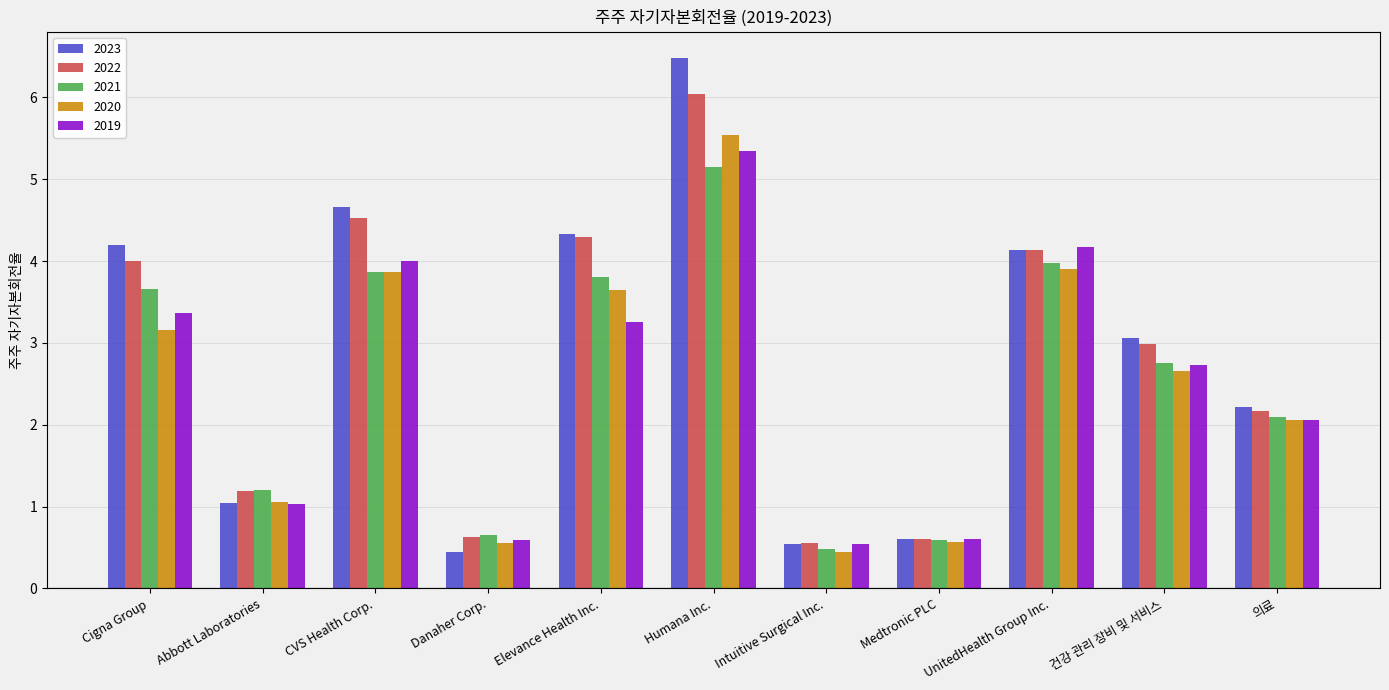

Is it true that 2022 equals 4.1 at UnitedHealth Group Inc.?

True